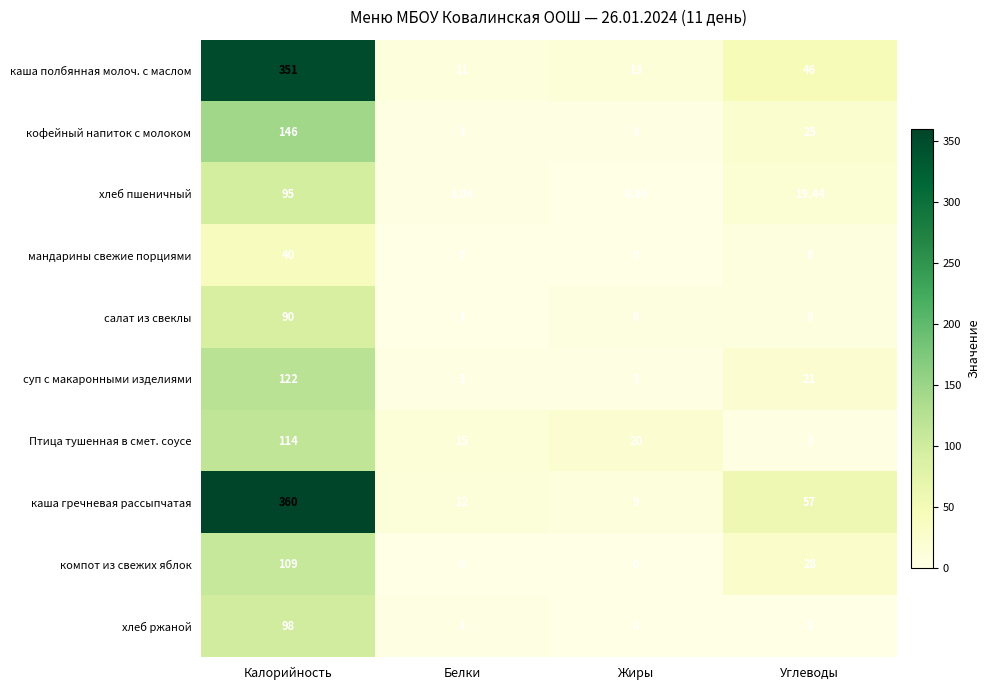

At which label does хлеб ржаной reach its peak?

Калорийность